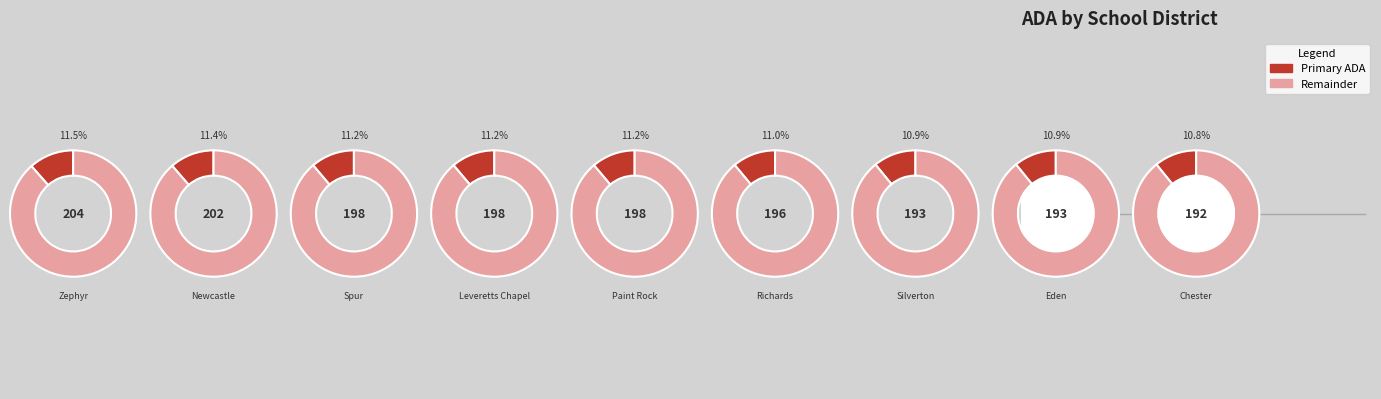

To the nearest percent, what portion does Zephyr ISD represent?

11%